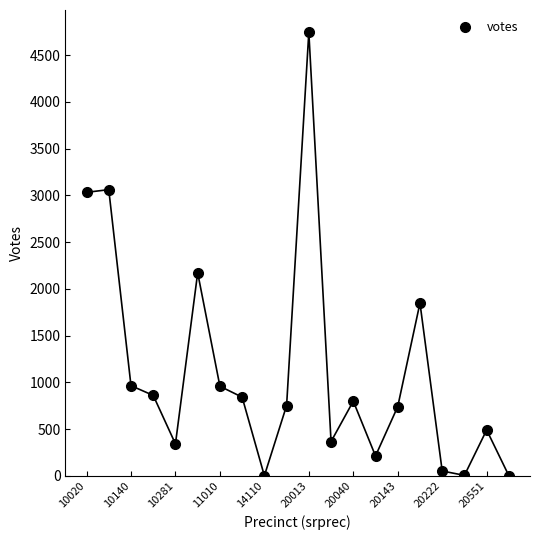

What is the sum of all values?

22238